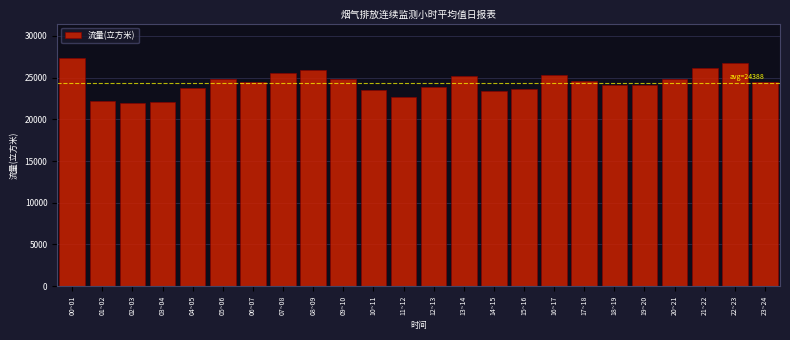

Is it true that the value at 11~12 is 33748.4?

False